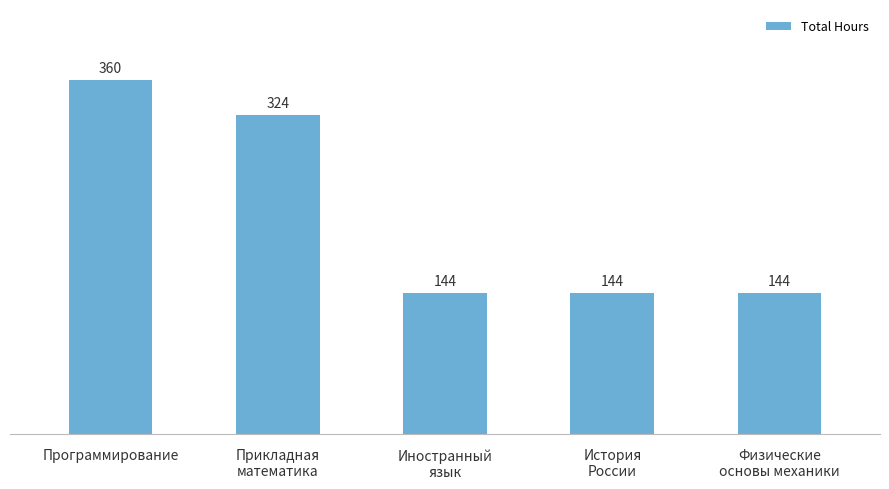

Count the number of data series in this chart.

1